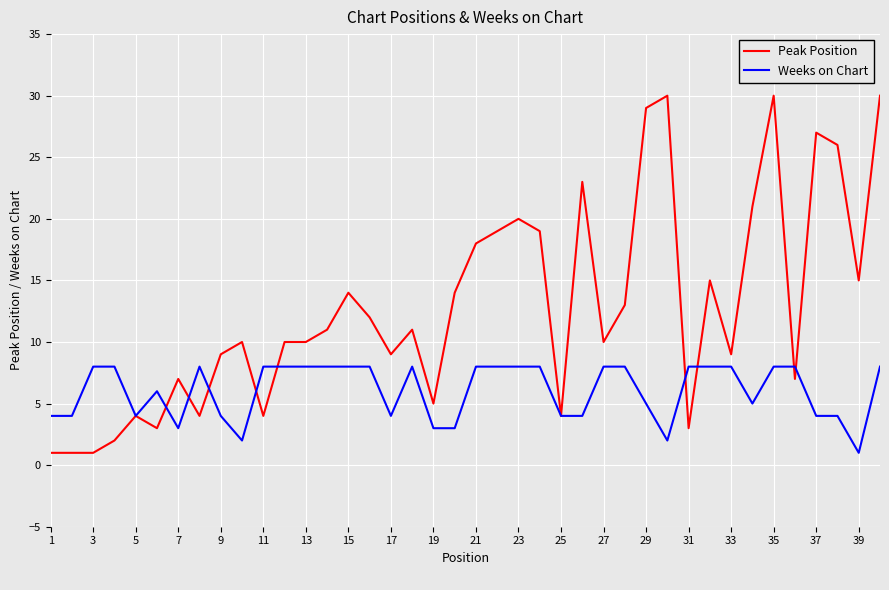

Rank the series by their maximum value, from lowest to highest.

Weeks on Chart, Peak Position